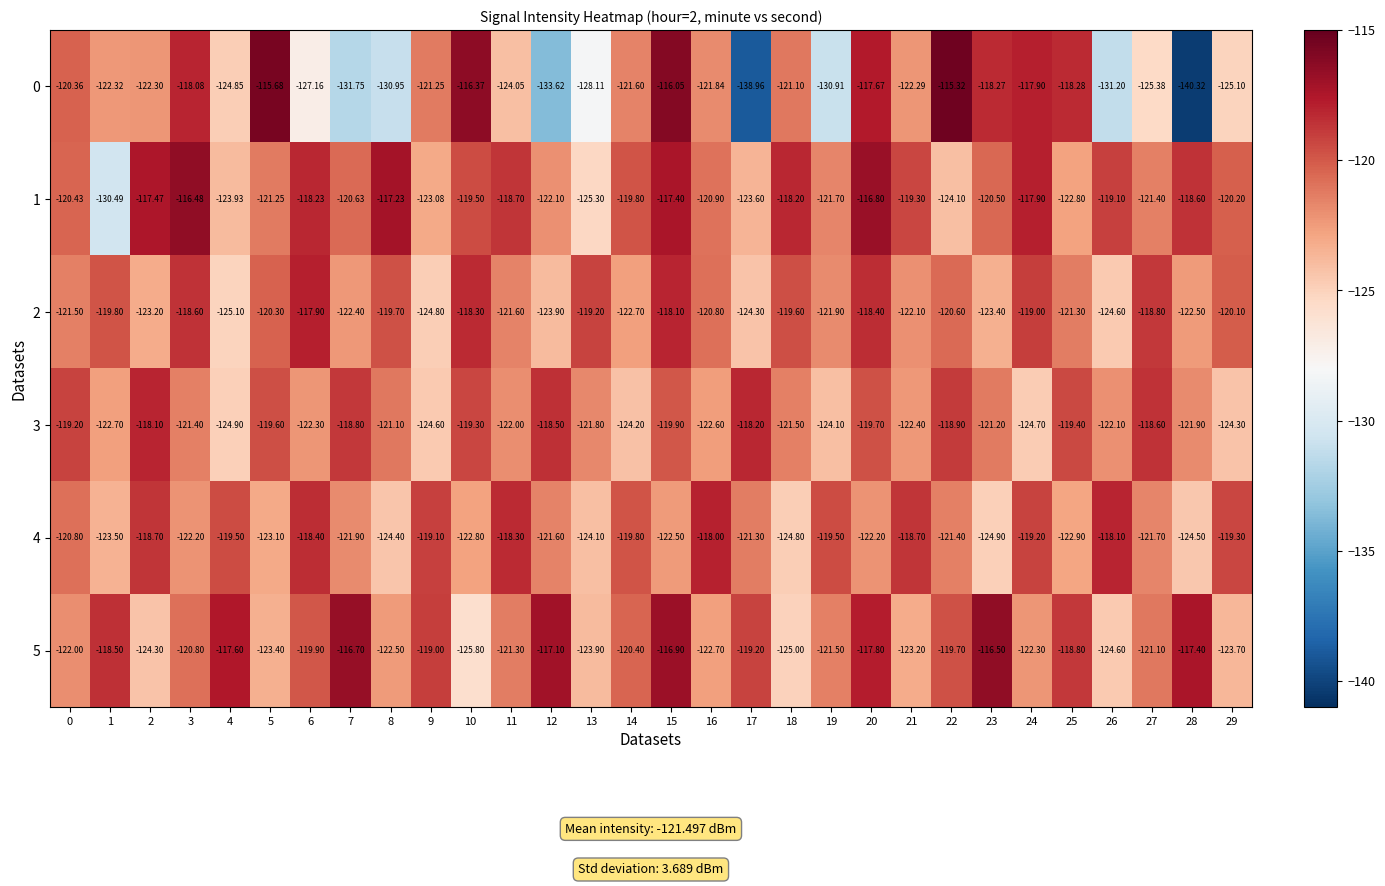

Rank the series at 11 from highest to lowest value.

4, 1, 5, 2, 3, 0